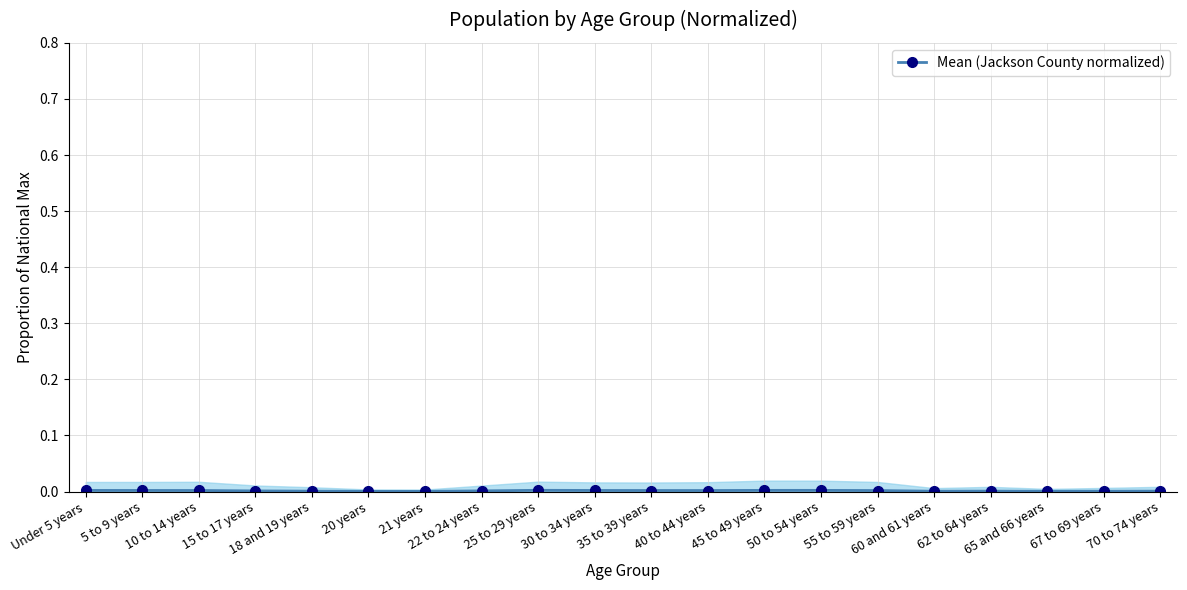

Rank the categories by value from highest to lowest.

25 to 29 years, 45 to 49 years, 50 to 54 years, Under 5 years, 30 to 34 years, 5 to 9 years, 10 to 14 years, 35 to 39 years, 40 to 44 years, 55 to 59 years, 22 to 24 years, 15 to 17 years, 62 to 64 years, 70 to 74 years, 18 and 19 years, 60 and 61 years, 67 to 69 years, 65 and 66 years, 20 years, 21 years